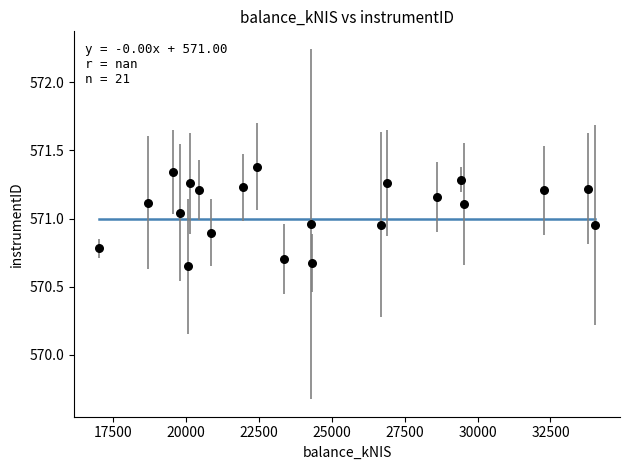

What is the range of Y values (max minus min)?

0.7